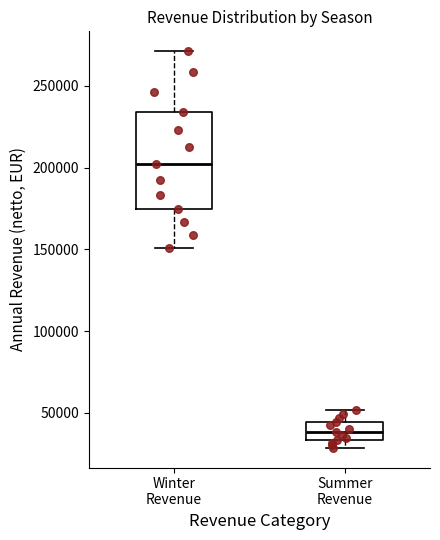

Which box has the highest median line?

Winter Revenue